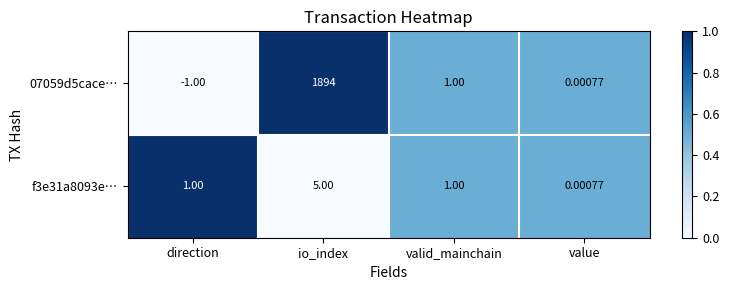

Is the value of 07059d5cace… at io_index greater than the value of f3e31a8093e… at io_index?

Yes